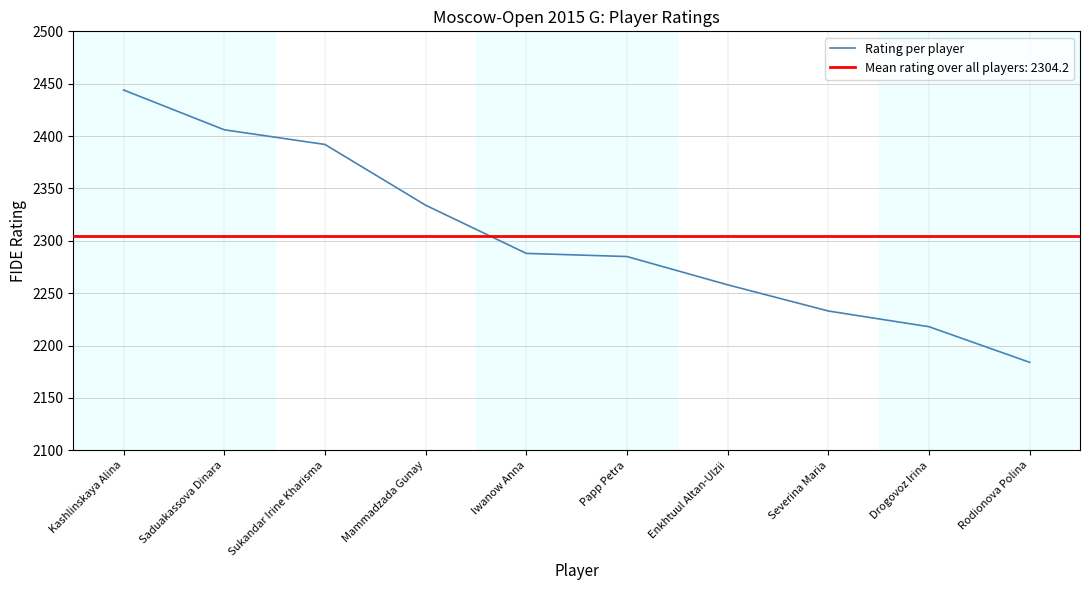

What is the value of the 9th point from the left?

2218